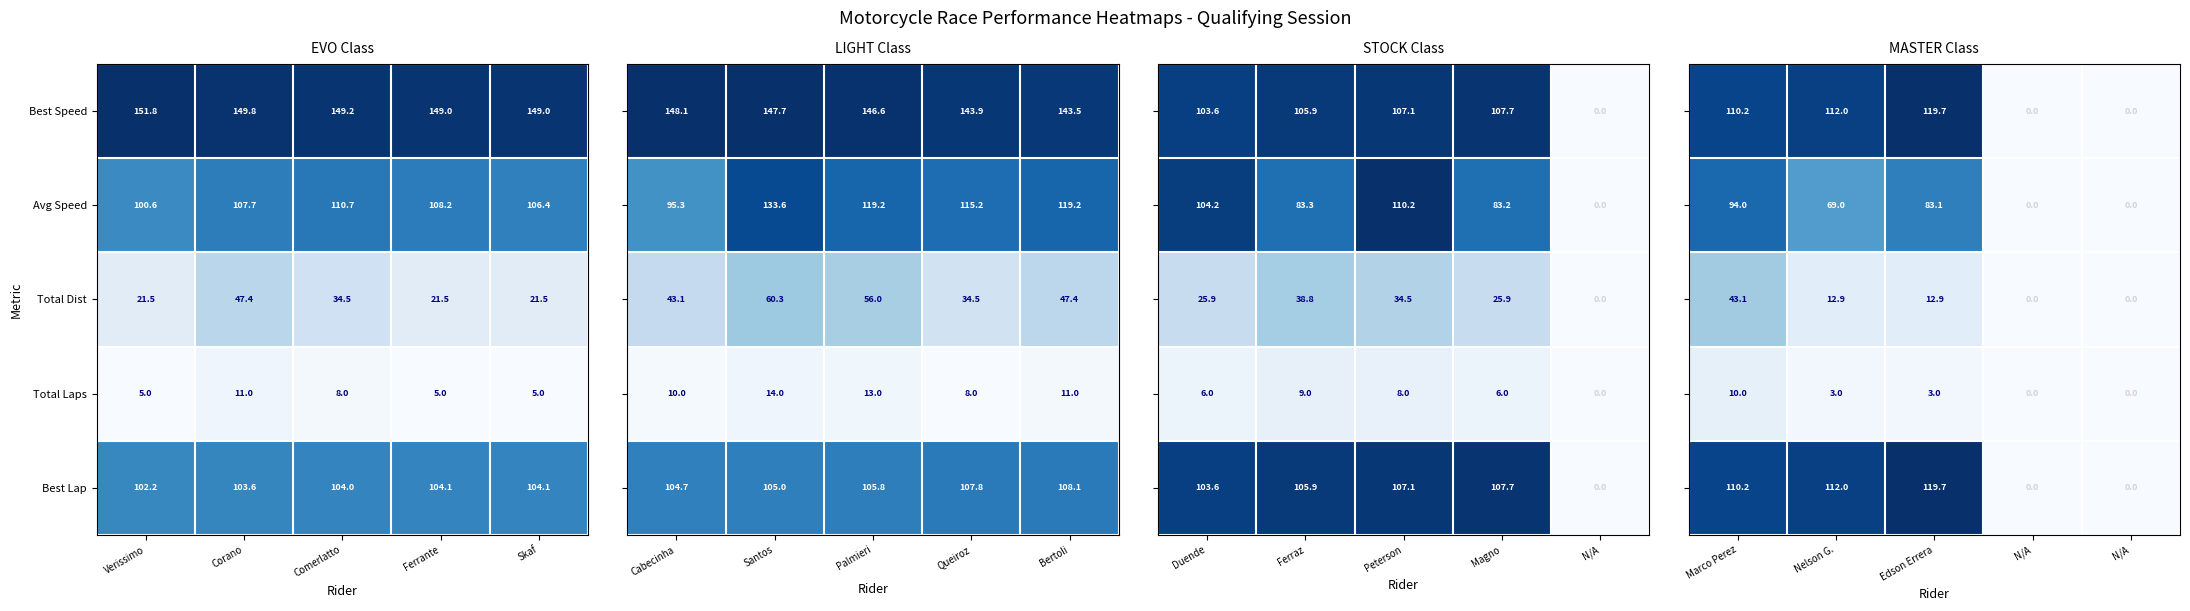

What is the maximum value for Total Laps?

11.0